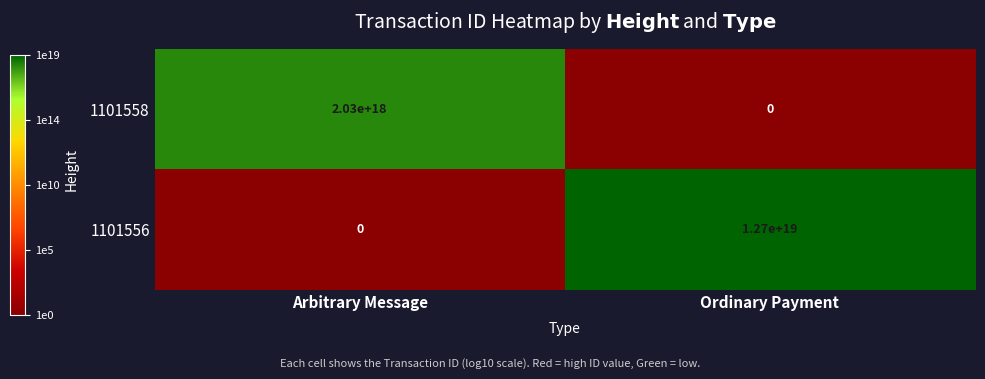

Is it true that 1101556 equals 5156755875666977792 at Ordinary Payment?

False